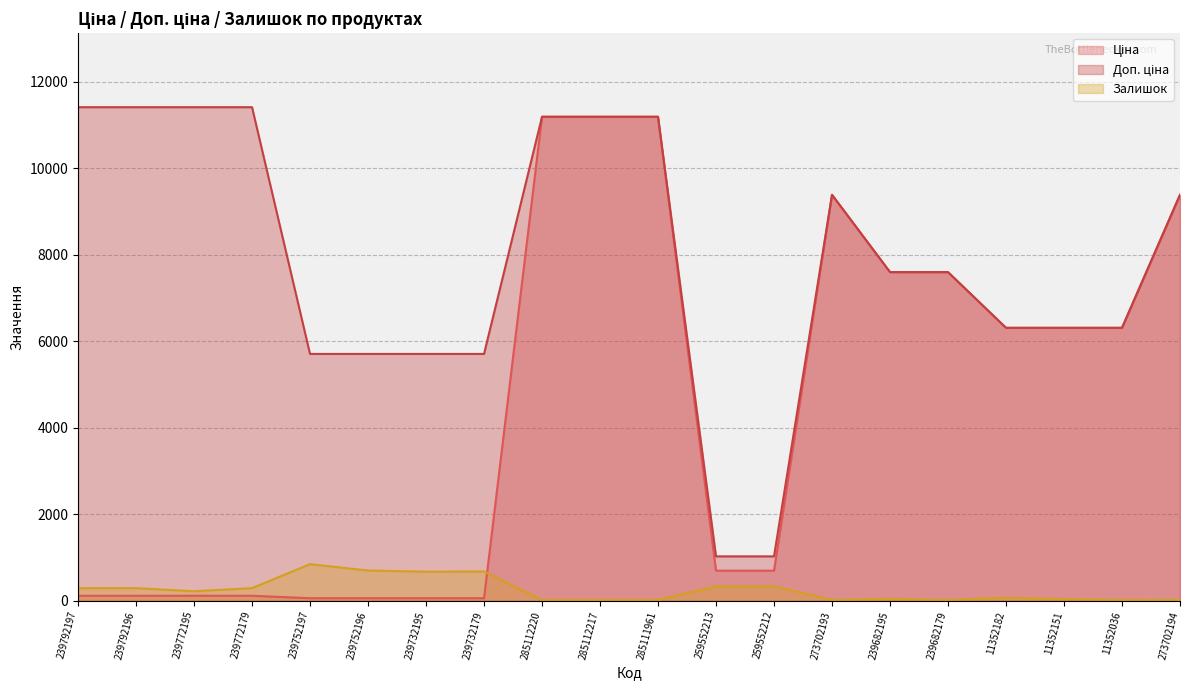

Rank the series at 273702194 from lowest to highest value.

Залишок, Ціна, Доп. ціна